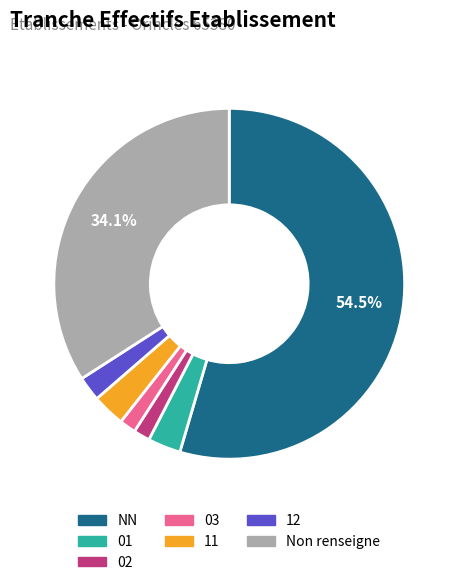

Does any single category account for the majority?

Yes